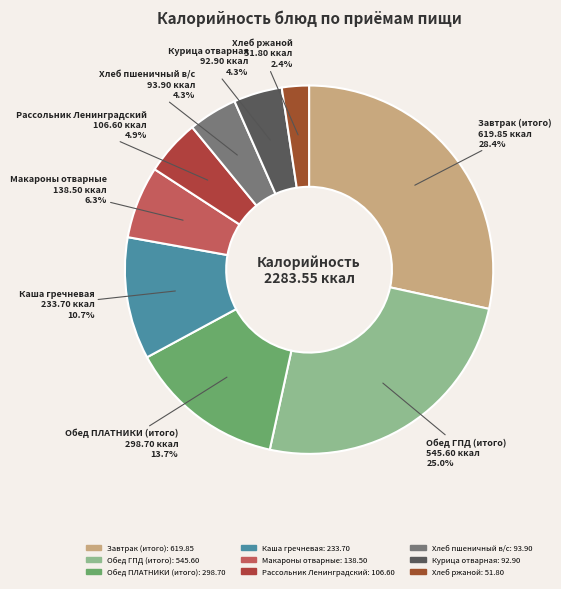

Is Хлеб пшеничный в/с the majority of the pie?

No